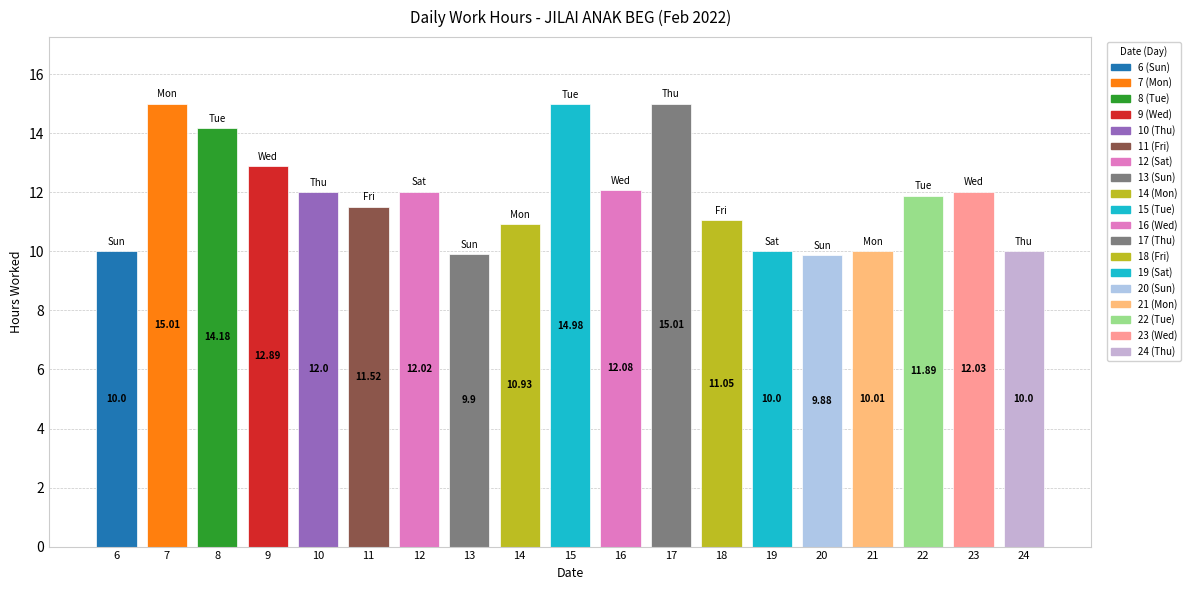

What is the value of the 14th bar from the left?

10.0